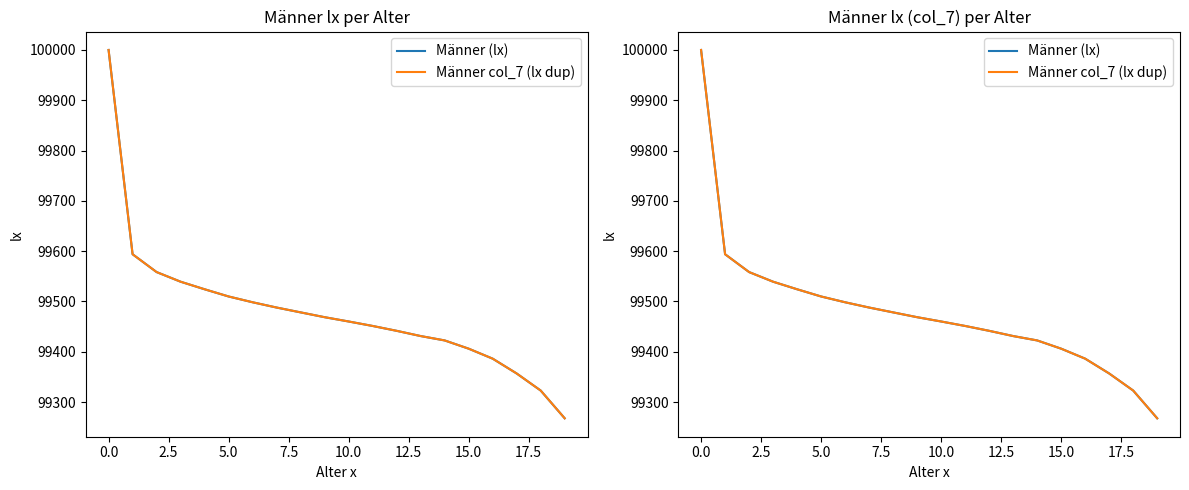

Which series has the largest total across all categories?

Männer (lx)